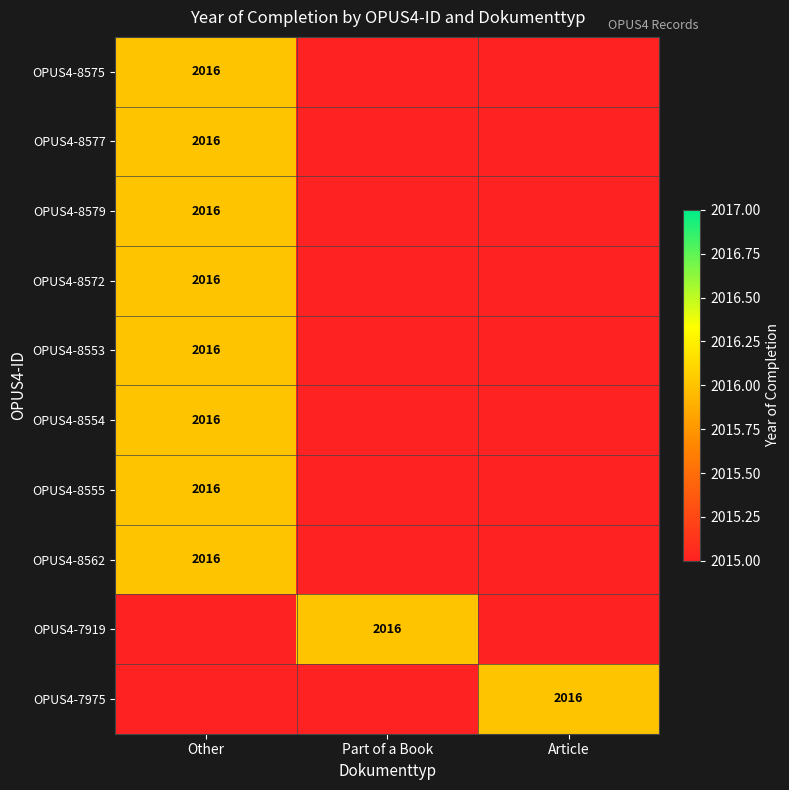

True or false: OPUS4-8575 has a value of 2838 at Other.

False